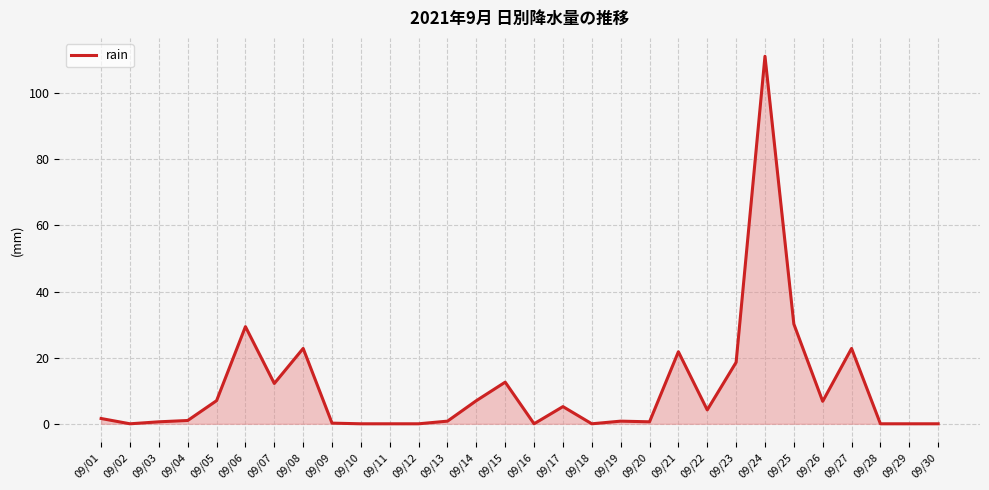

What is the change in value from 09/18 to 09/21?

+21.8